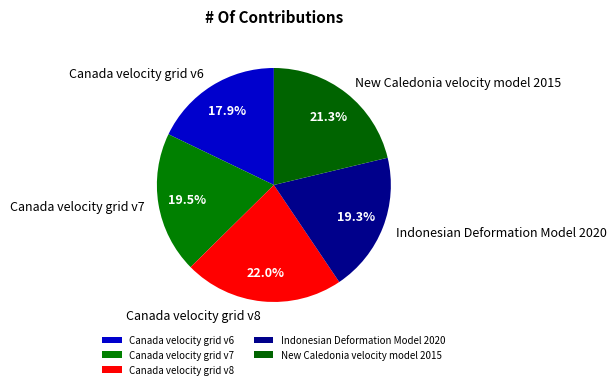

Does Canada velocity grid v8 represent more than half of the total?

No